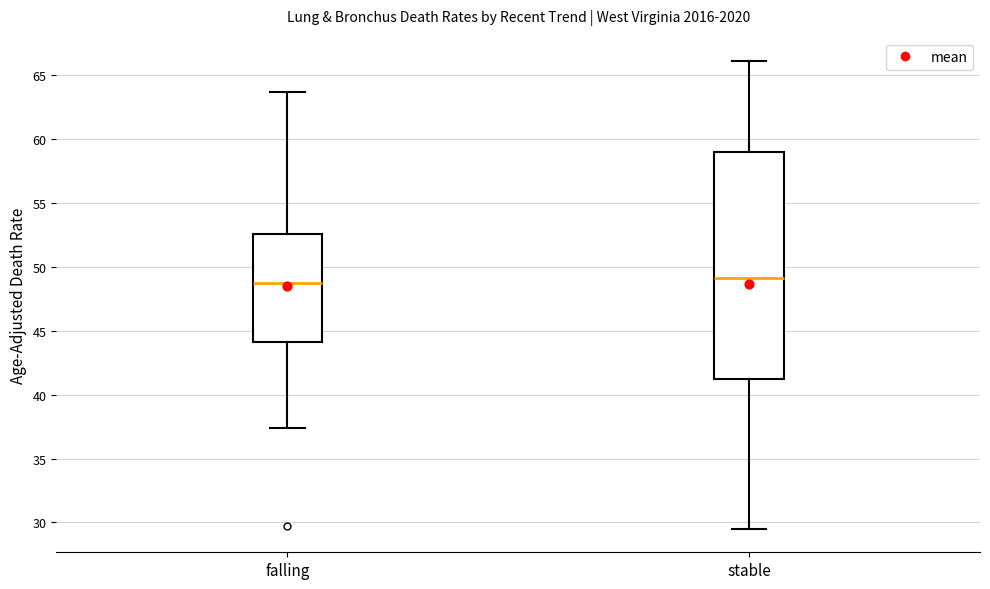

Where is the lower edge of the box for stable on the y-axis? The values are not printed on the chart, so give them approximately, as read against the axis.

41.0